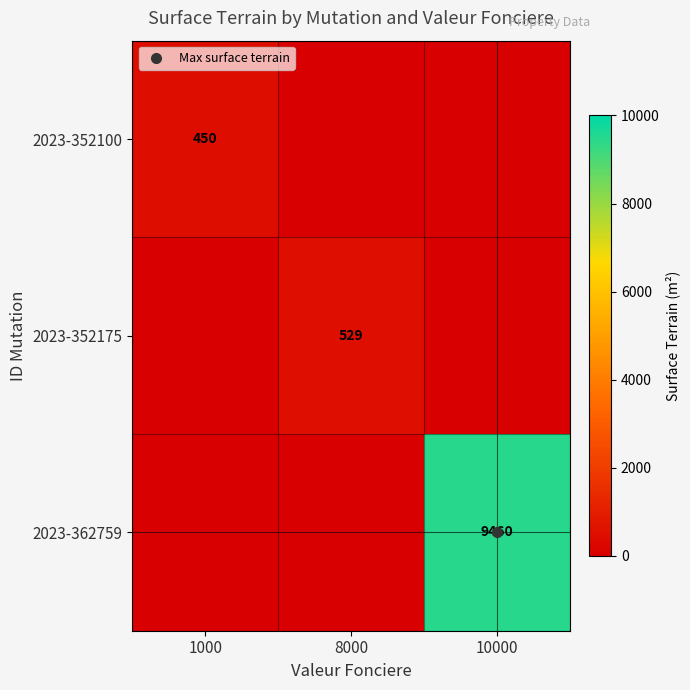

Where is 2023-352175 nearest to the value 264?

1000